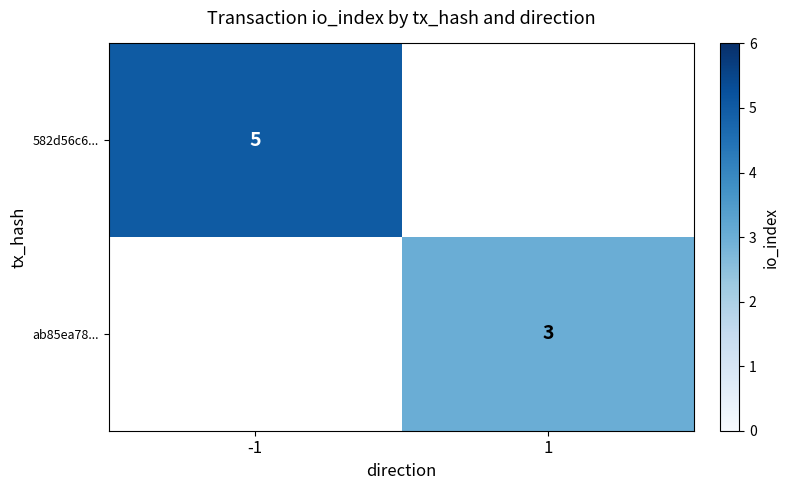

Is the value of 582d56c6... at -1 greater than the value of ab85ea78... at 1?

Yes